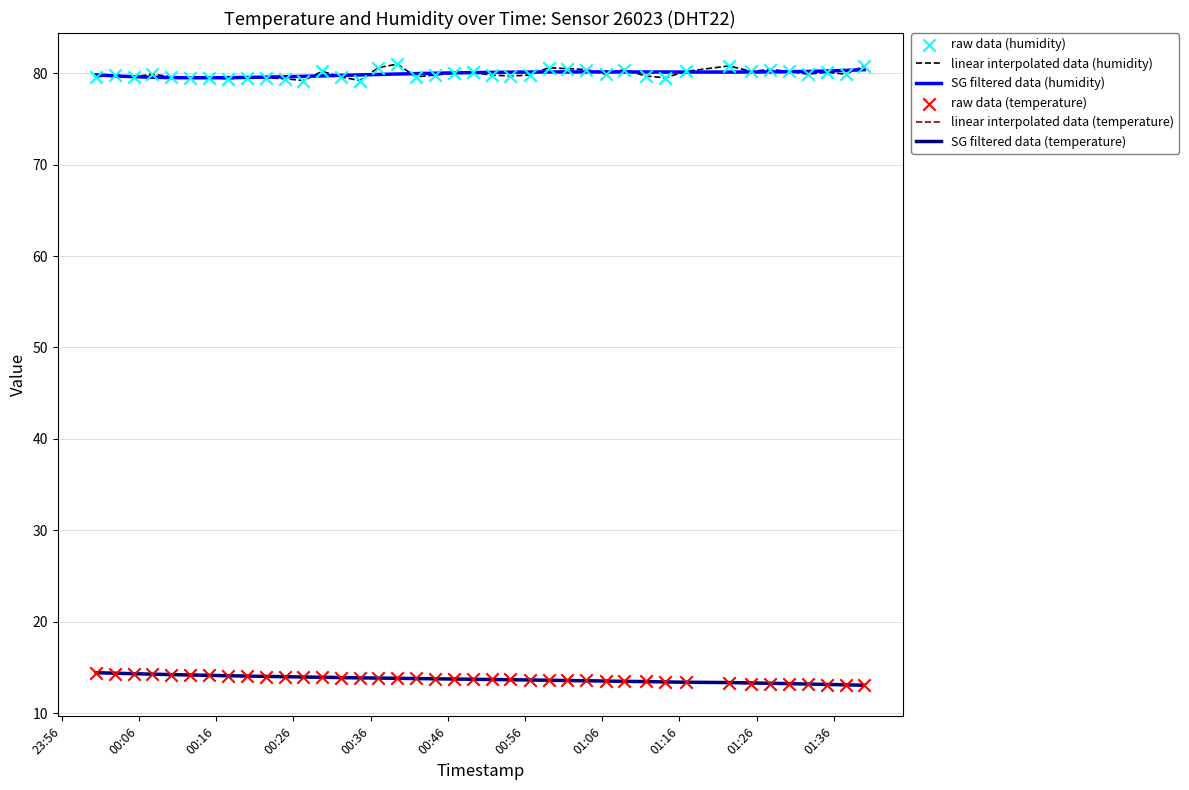

What is the smallest value displayed?

13.0